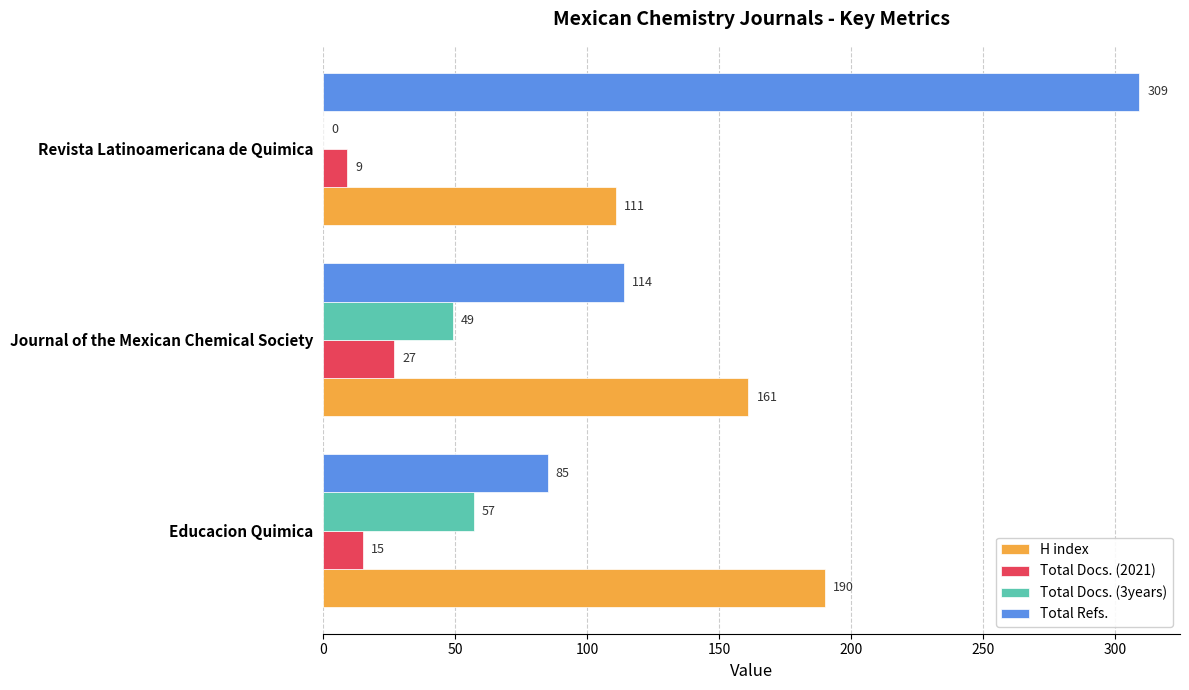

How many Total Docs. (3years) values are between 0 and 57?

3